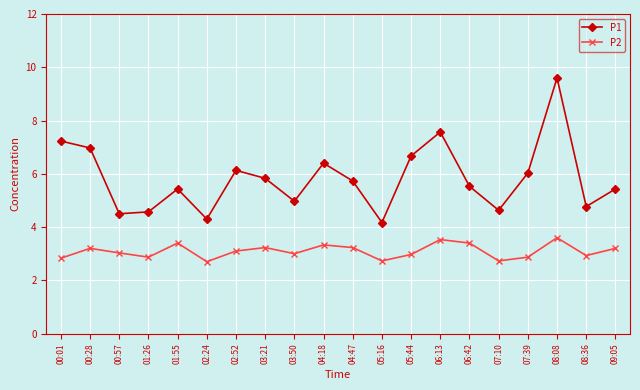

Count the number of categories in the chart.

20